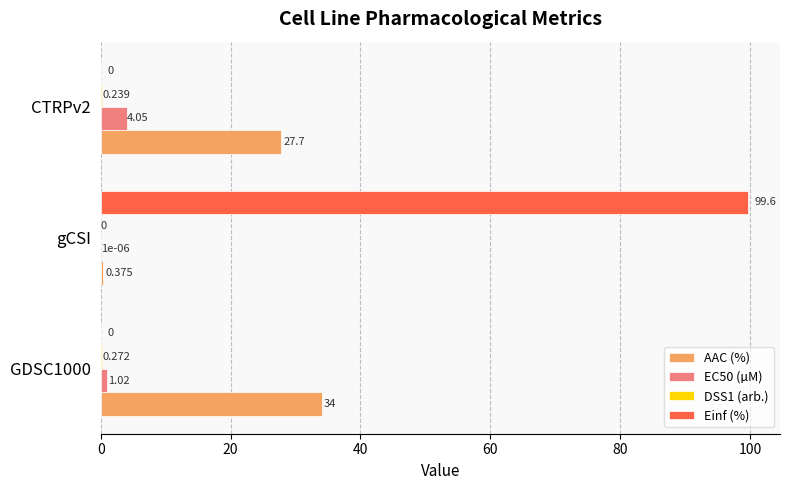

At which category does the chart reach its peak across all series?

gCSI